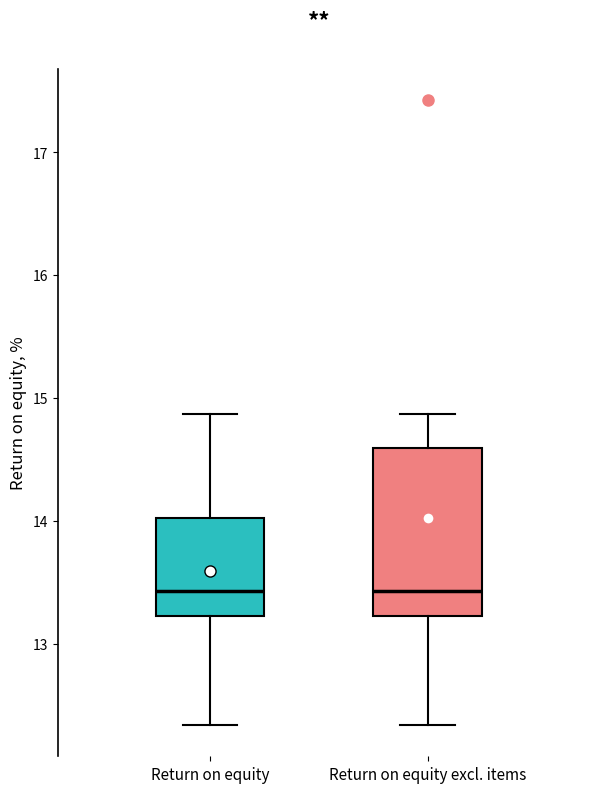

Reading left to right, transcribe this box plot: for each box, give where its median line is, the range the box spans, and where its two whiskers end, as read against the y-axis. The values are not printed on the chart, so give them approximately, as read against the axis.

Return on equity: median 13.4, box 13.2 to 14.0, whiskers 12.3 to 14.9
Return on equity excl. items: median 13.4, box 13.2 to 14.6, whiskers 12.3 to 14.9